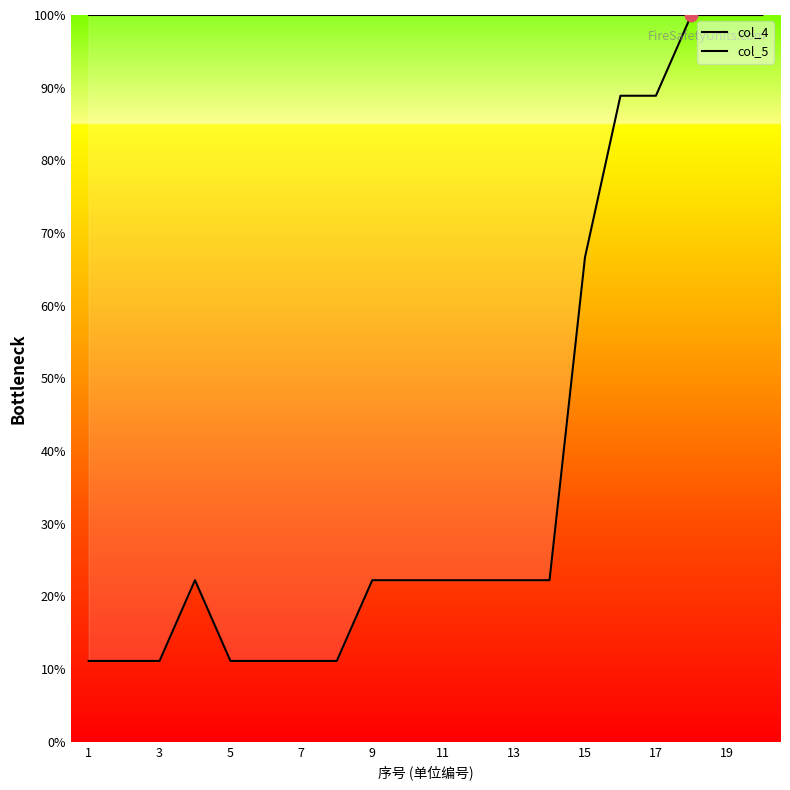

Which series has the widest spread of Y values?

col_5